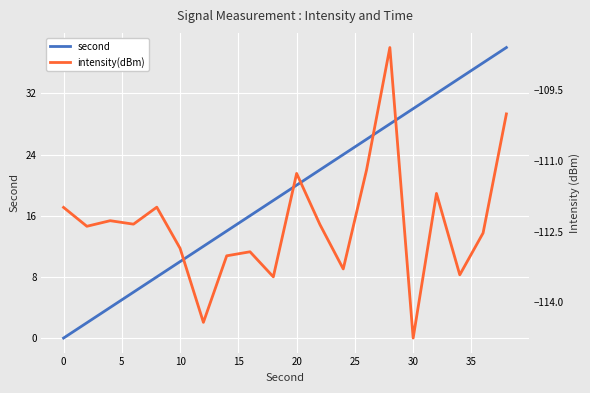

What is the maximum value for second?

38